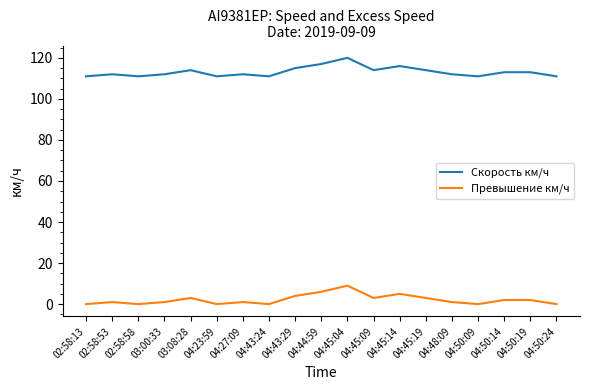

What is the greatest value displayed?

120